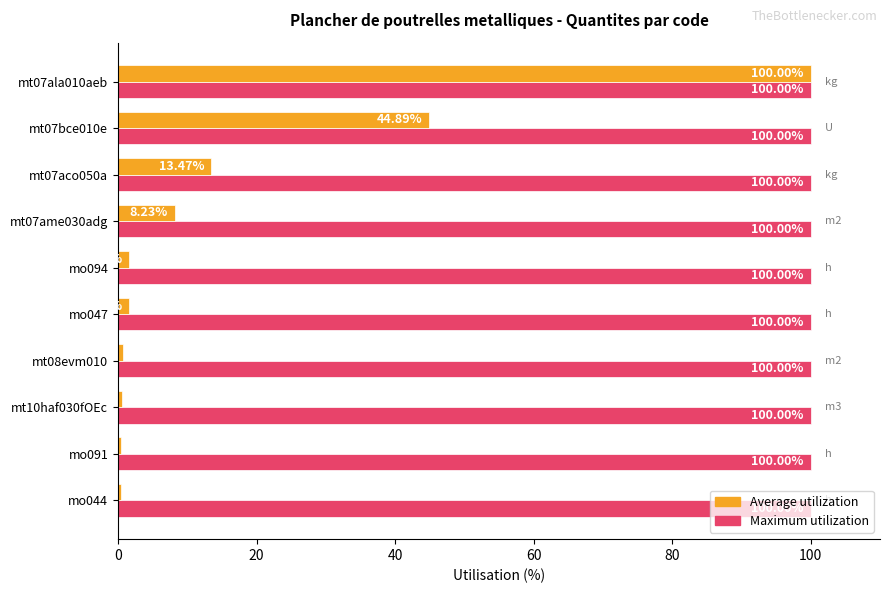

Rank the series by their average value, from highest to lowest.

Maximum utilization, Average utilization